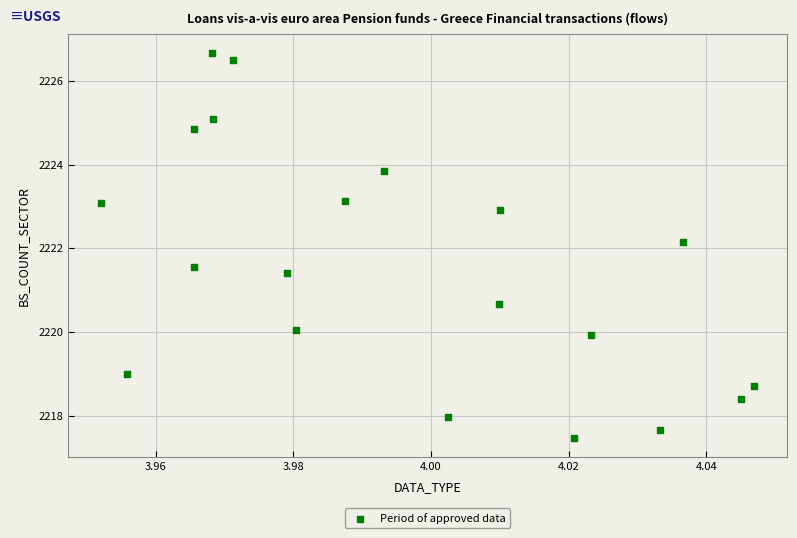

What Y value in the scatter plot is closest to 2222?

2222.1